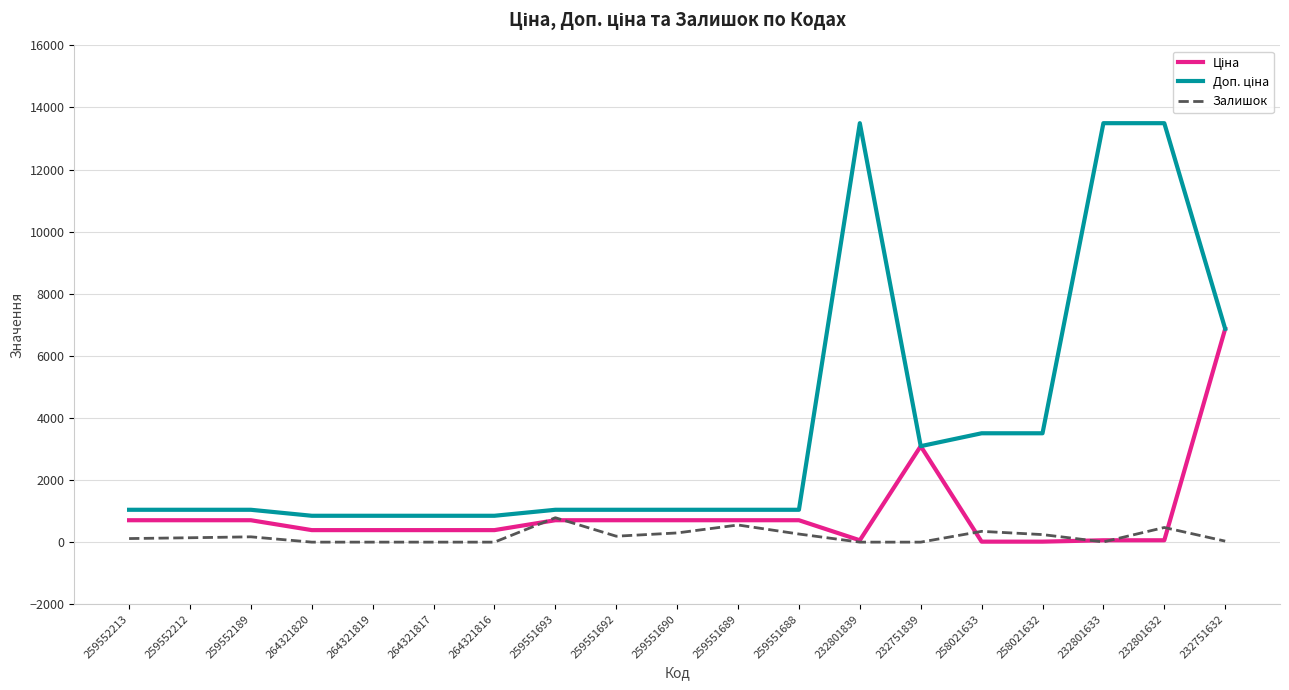

True or false: Залишок has a value of 171.0 at 259552189.

True